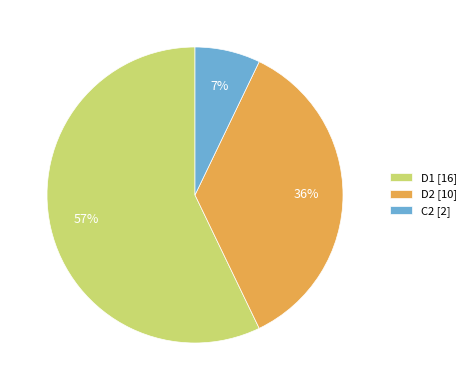

The D1 slice represents 50% of the pie. True or false?

False